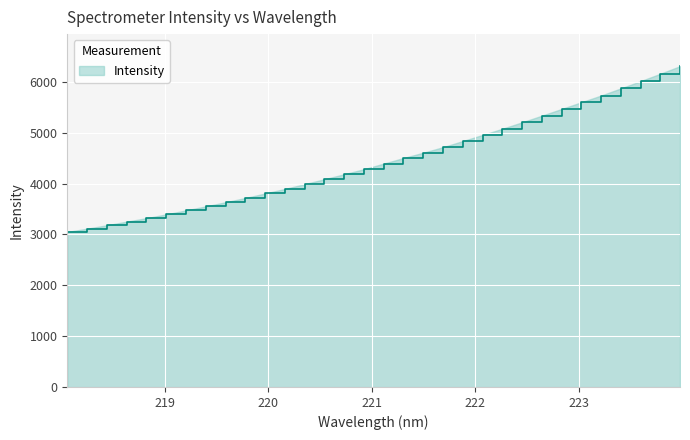

Does the chart display data point markers on the line(s)?

No